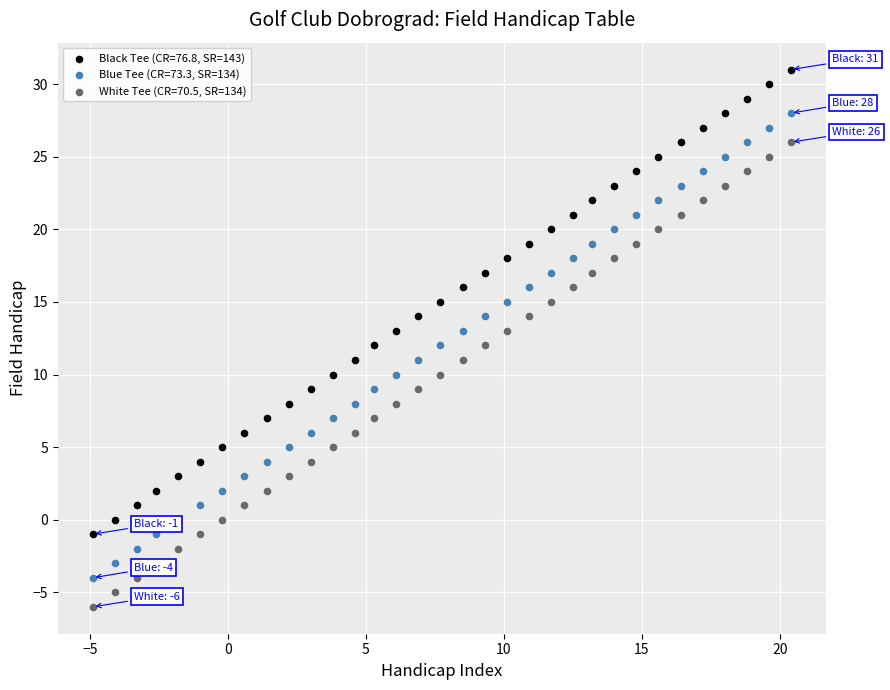

Which series contains the highest Y value?

Black Tee (CR=76.8, SR=143)